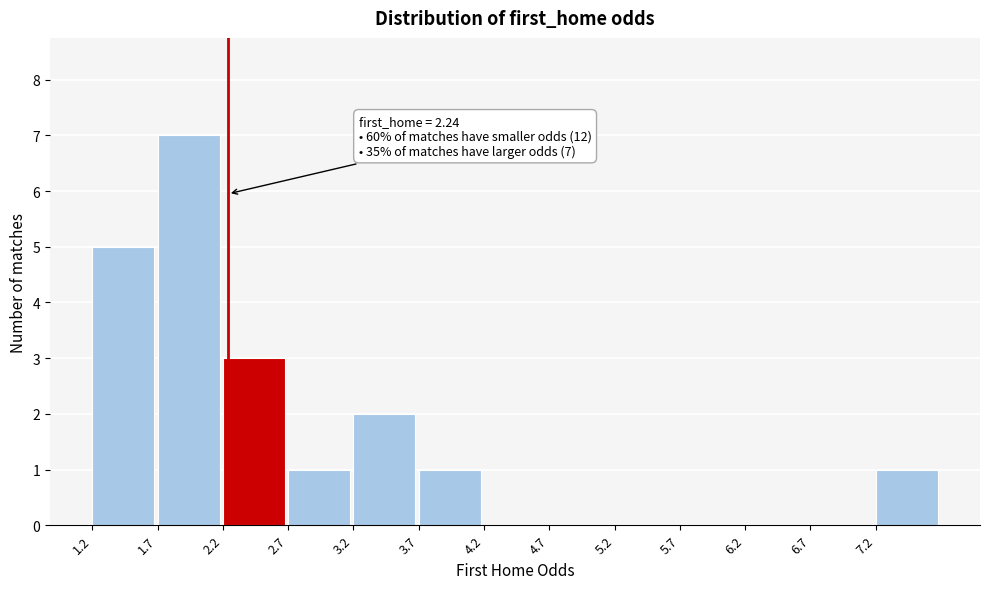

Which range on the x-axis has the tallest bar?

1.7 to 2.2